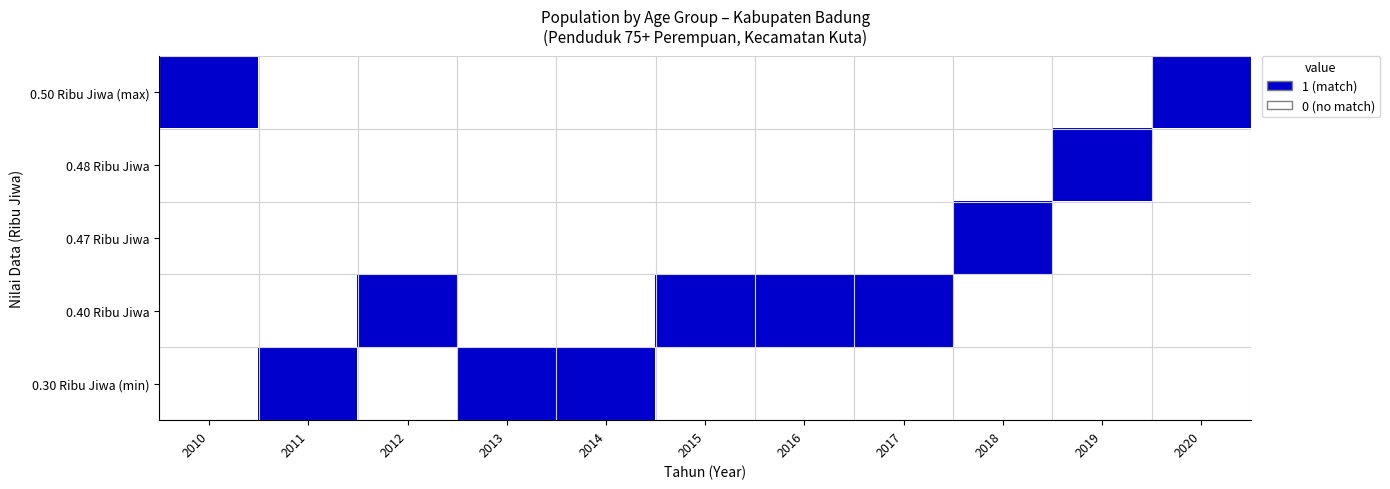

Between 2 and 3, which is larger?

2